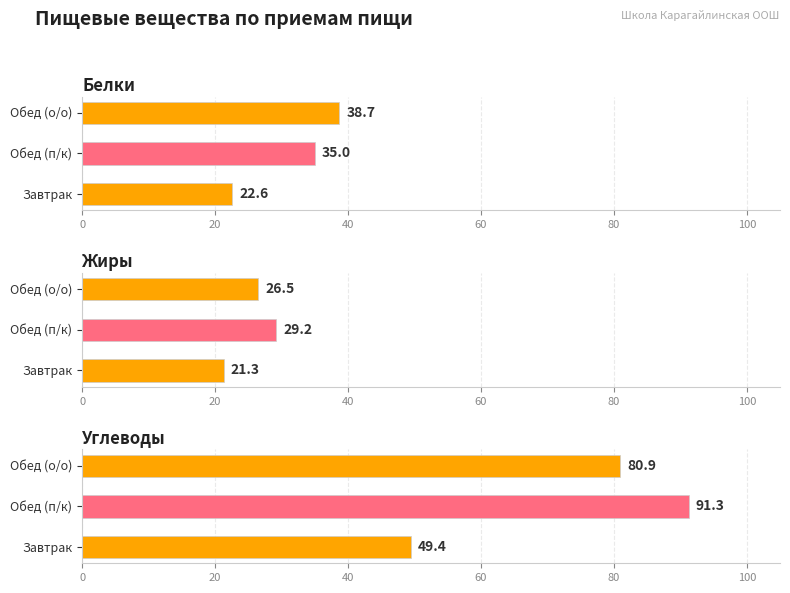

Is the value of Белки at Обед (п/к) greater than the value of Жиры at Обед (п/к)?

Yes